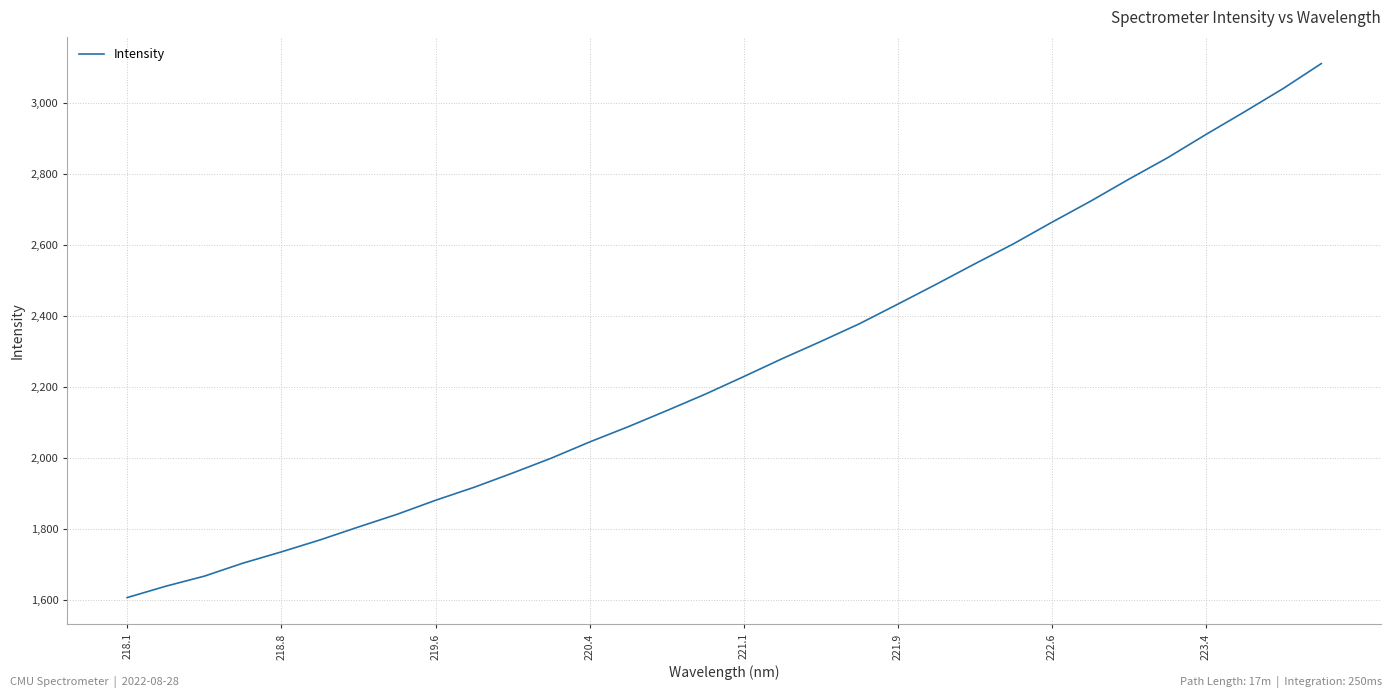

What is the difference between the maximum and minimum values?

1506.0